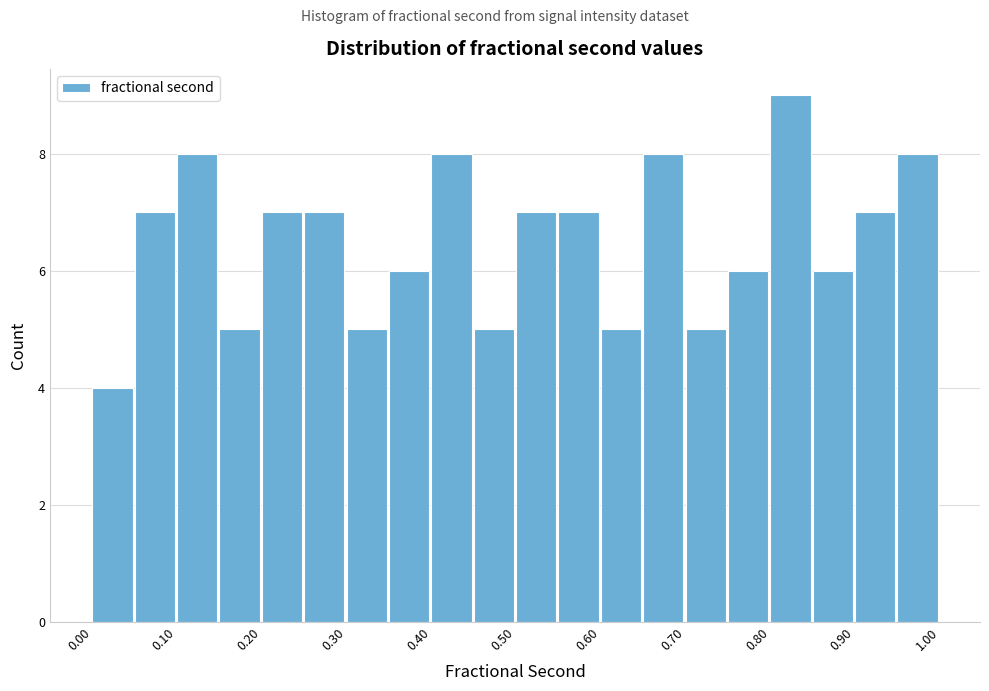

Which range on the x-axis has the tallest bar?

0.80 to 0.85